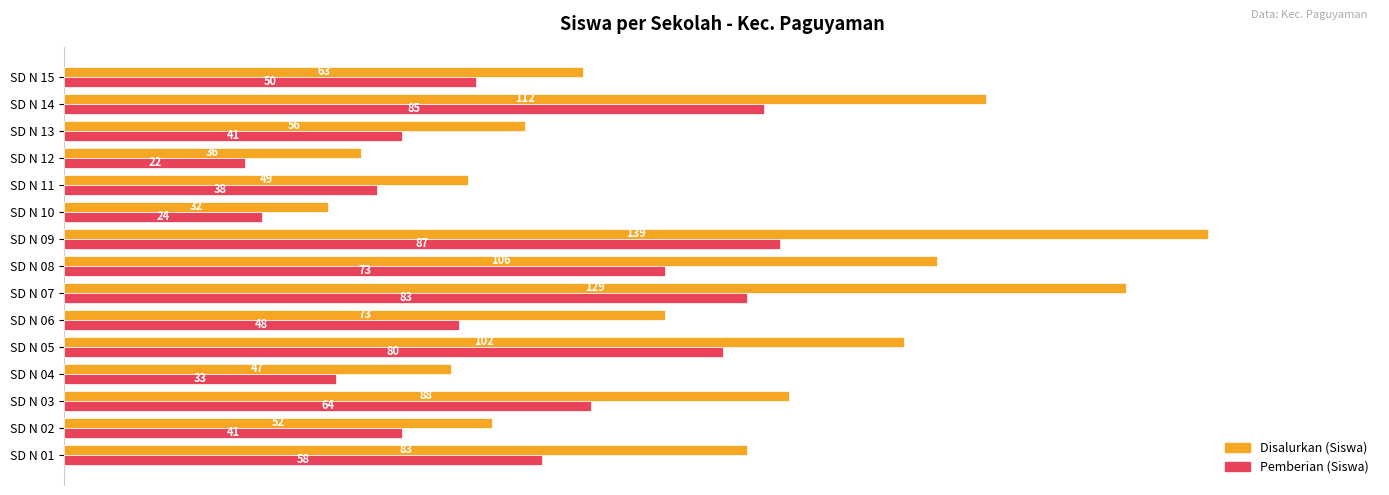

List the series in order of their peak value, highest first.

Disalurkan (Siswa), Pemberian (Siswa)